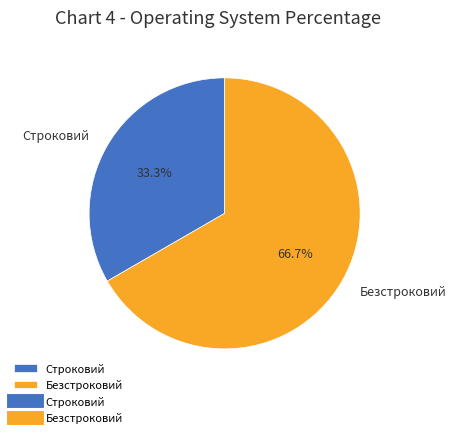

Which has a higher value, Безстроковий or Строковий?

Безстроковий